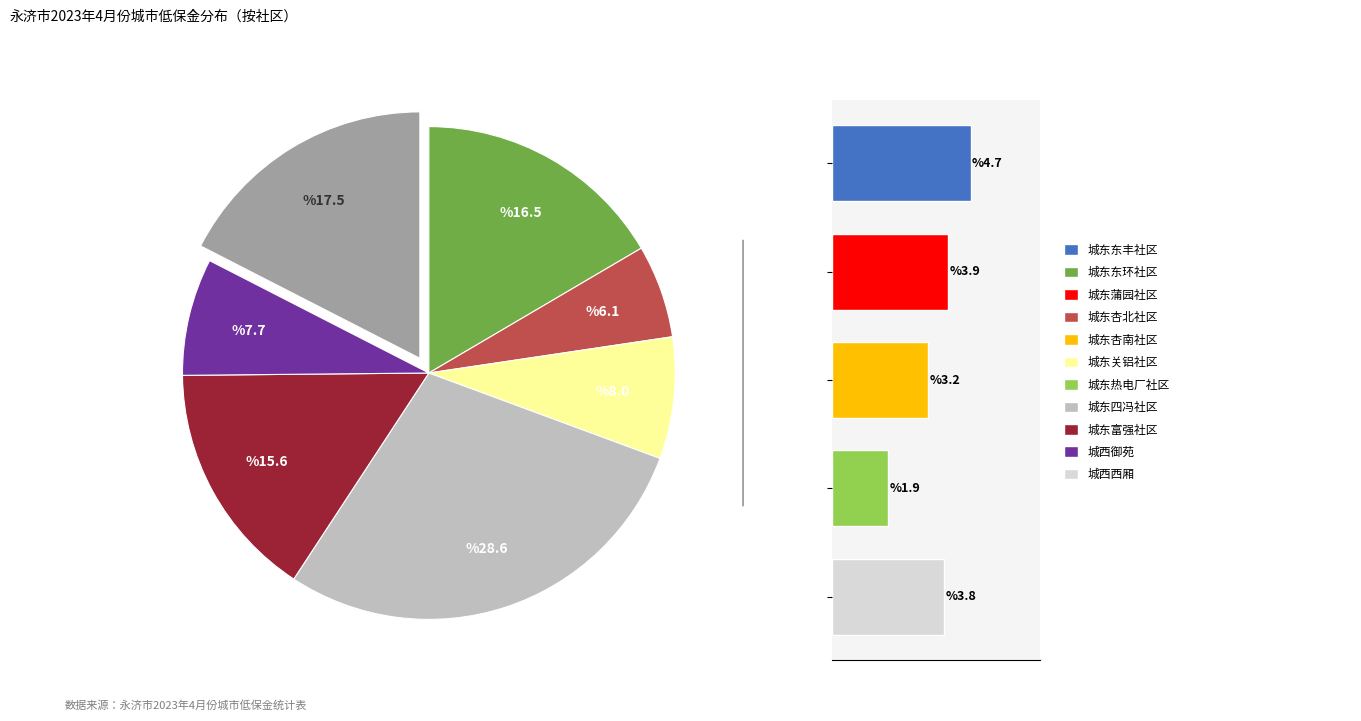

To the nearest percent, what is the difference between the 城东东环社区 and 城东东丰社区 slice percentages?

12%